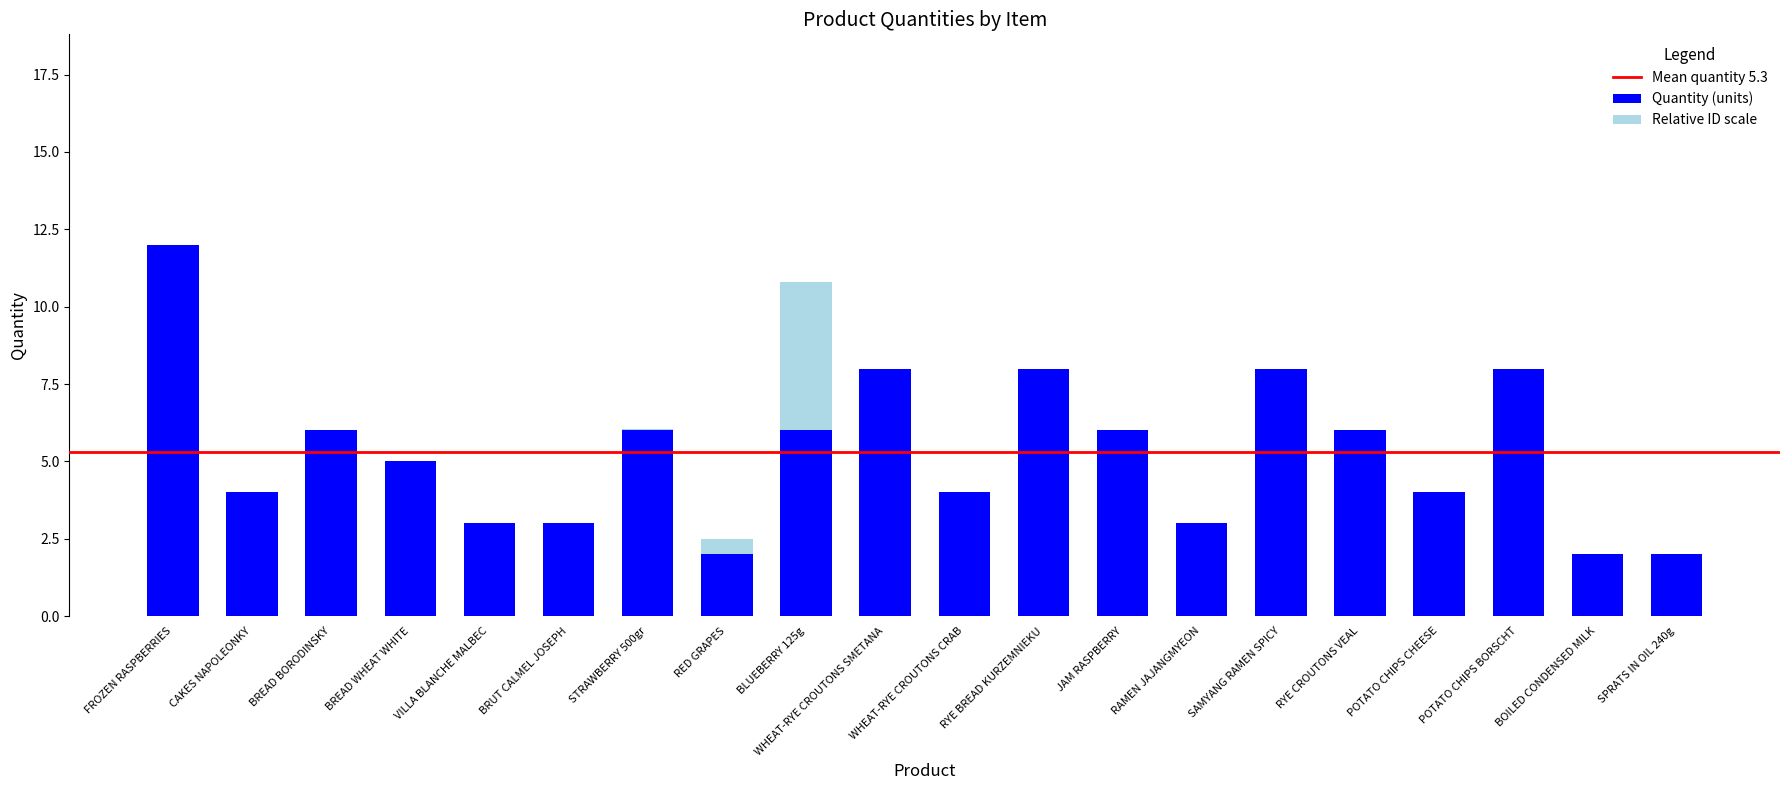

At which category is the sum across all series the highest?

FROZEN RASPBERRIES